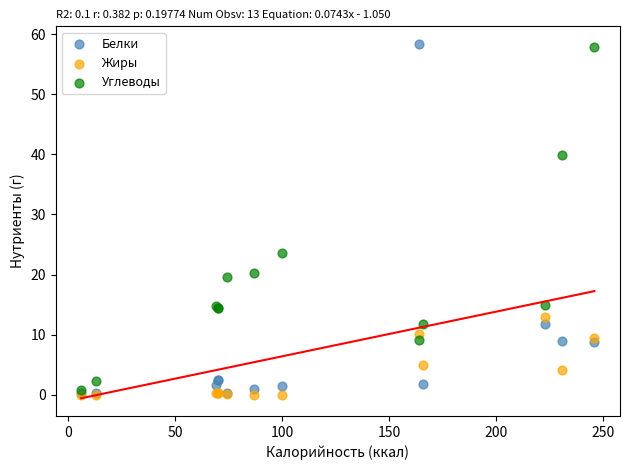

What are all the series names shown in the legend?

Белки, Жиры, Углеводы